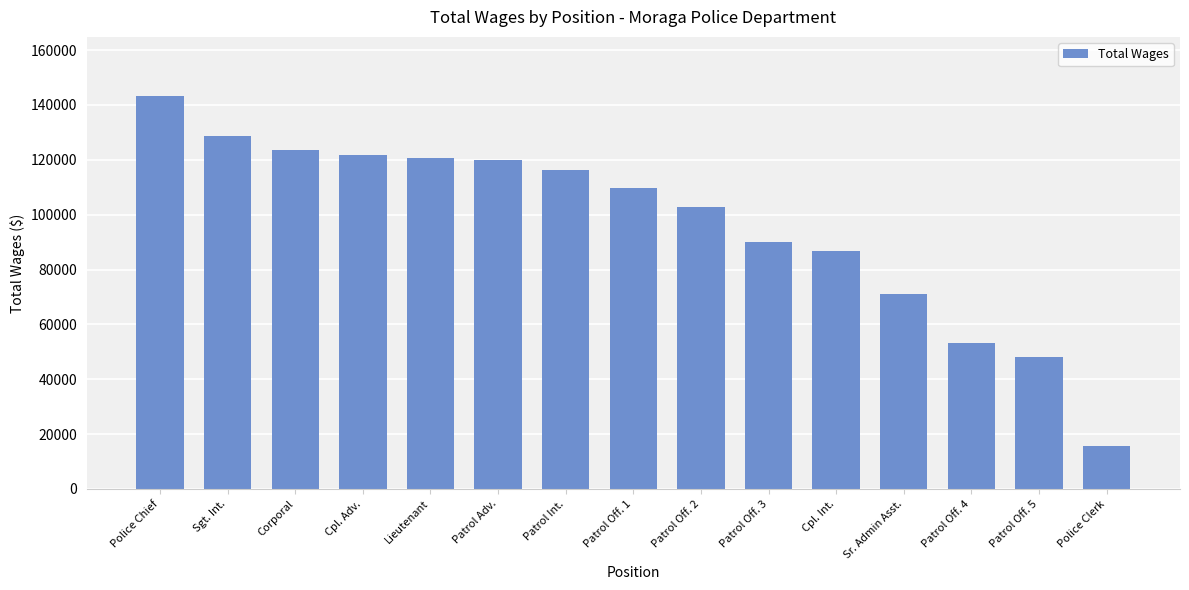

What is the greatest value displayed?

143333